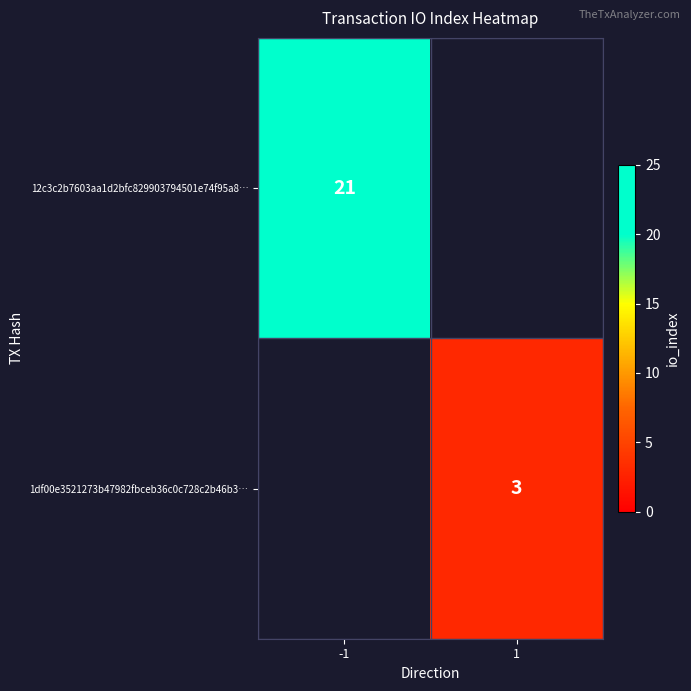

Is it true that 1df00e3521273b47982fbceb36c0c728c2b46b3… equals 3 at 1?

True